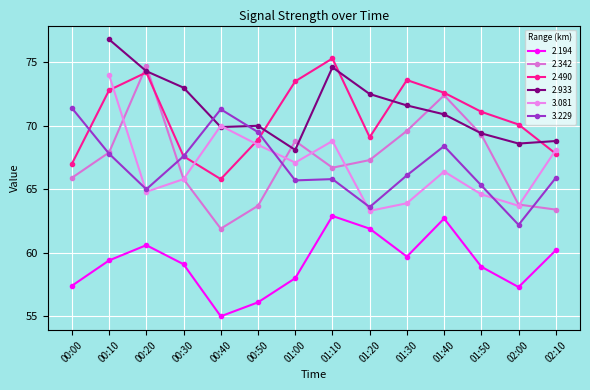

Is the value of 2.342 at 01:40 greater than the value of 2.490 at 02:10?

Yes